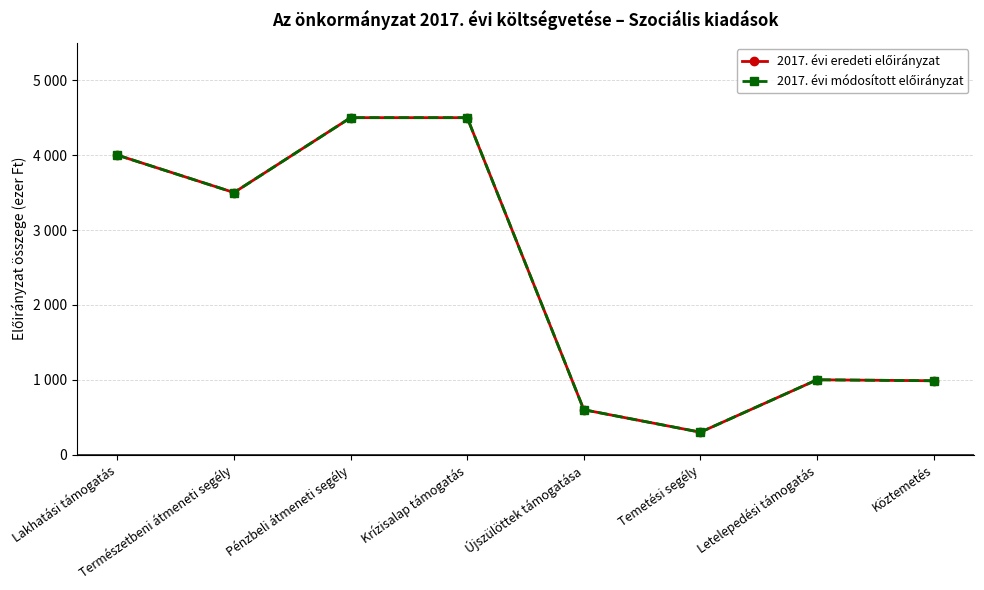

True or false: 2017. évi eredeti előirányzat and 2017. évi módosított előirányzat cross at least once.

False